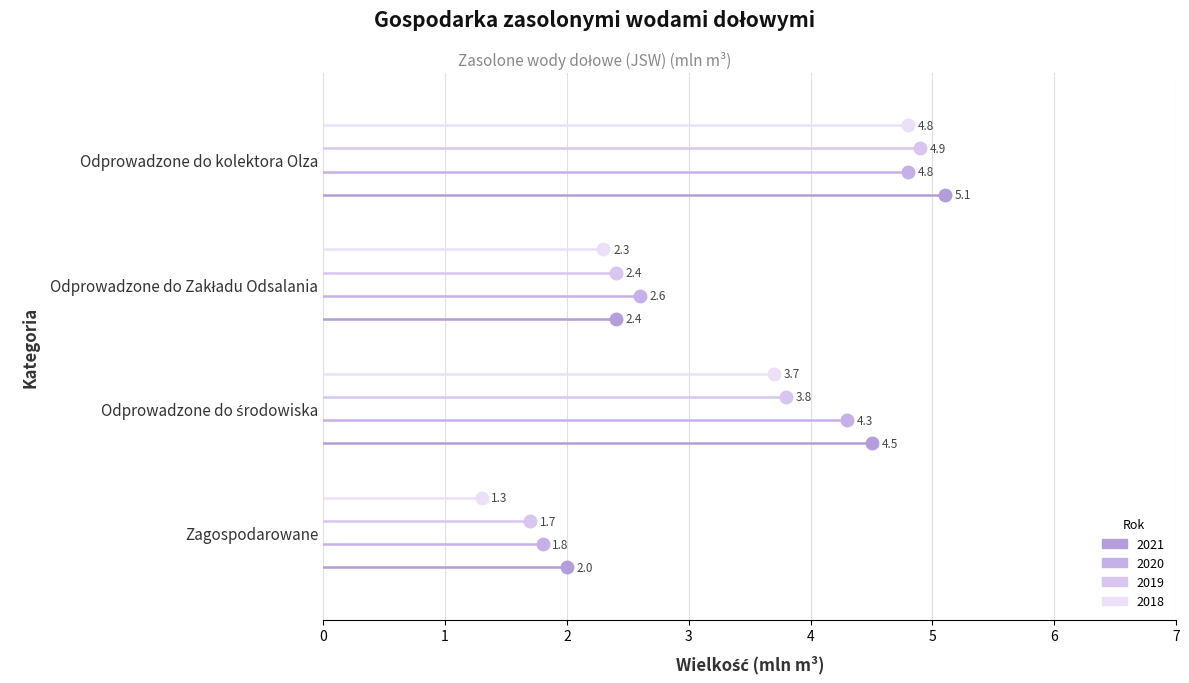

The value of 2018 at Odprowadzone do środowiska is 2.0. True or false?

False